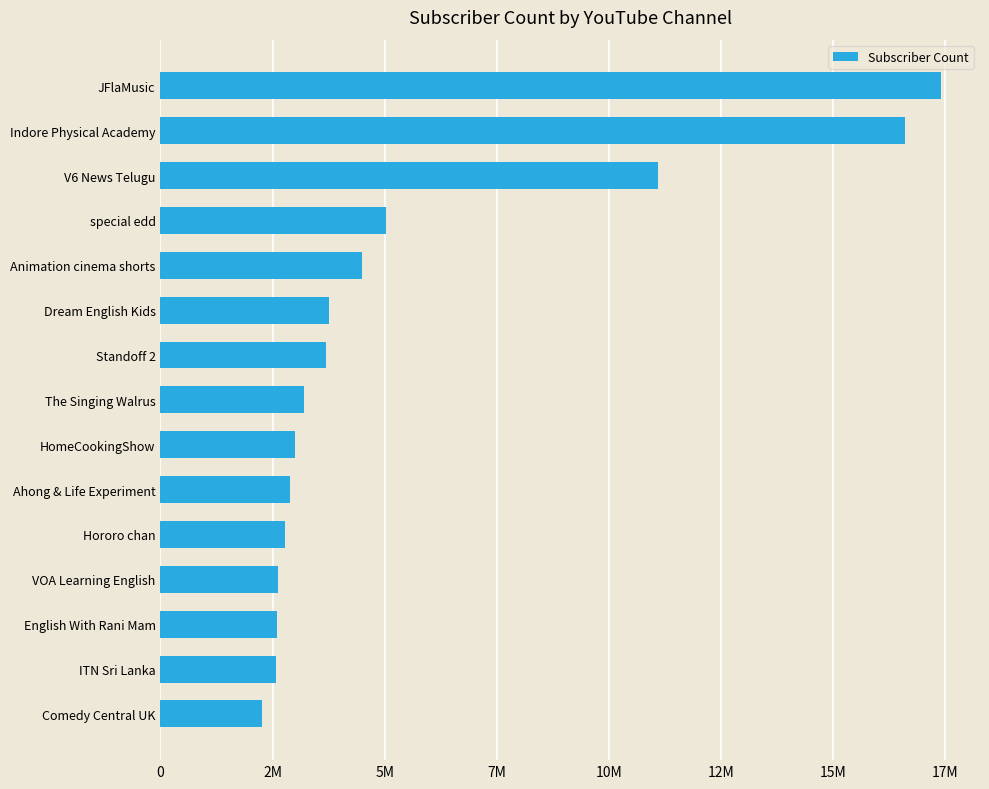

Does the chart contain any negative values?

No